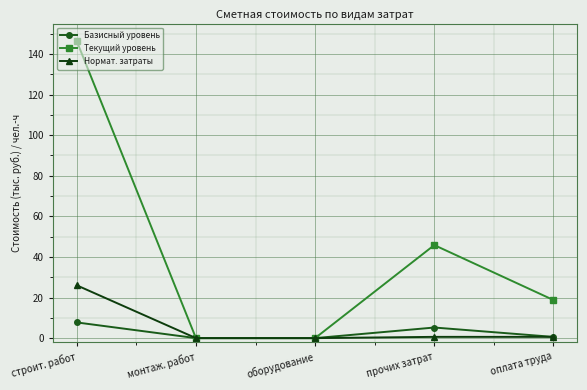

Rank the series at строит. работ from lowest to highest value.

Базисный уровень, Нормат. затраты, Текущий уровень